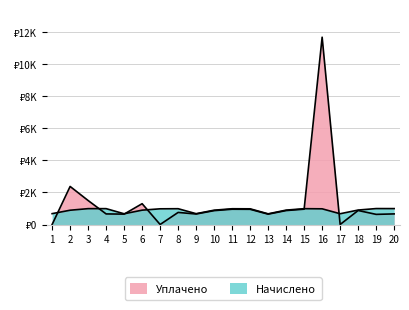

What is the total value across all series at 15?

1946.9